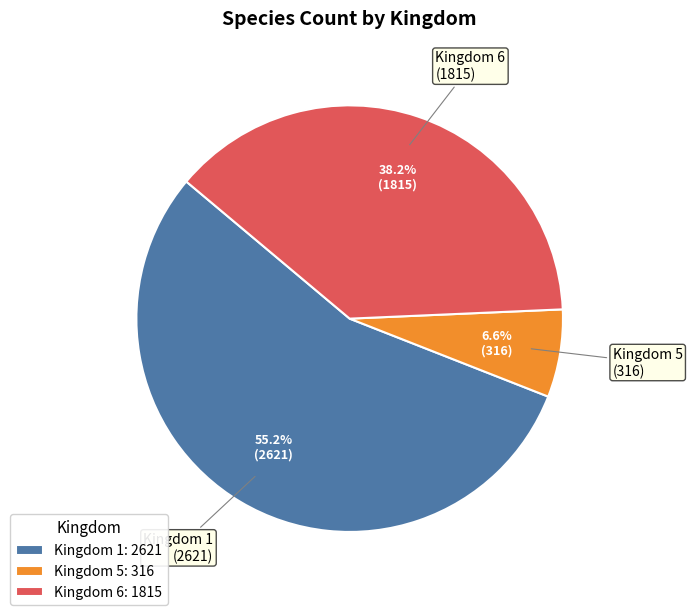

What is the ratio of the value at Kingdom 1: 2621 to the value at Kingdom 6: 1815?

1.4